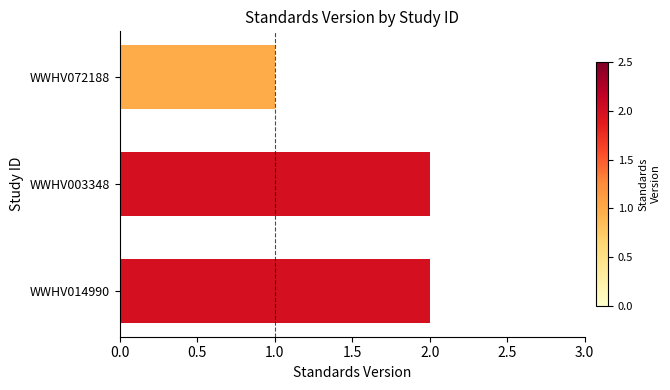

What is the label of the 1st bar from the bottom?

WWHV014990